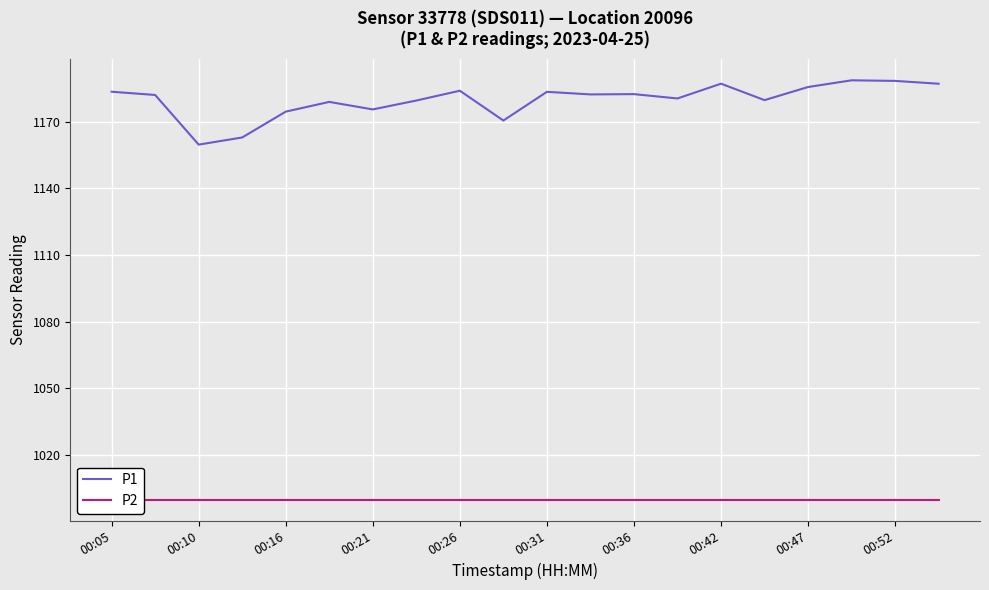

What is the minimum value for P1?

1159.6